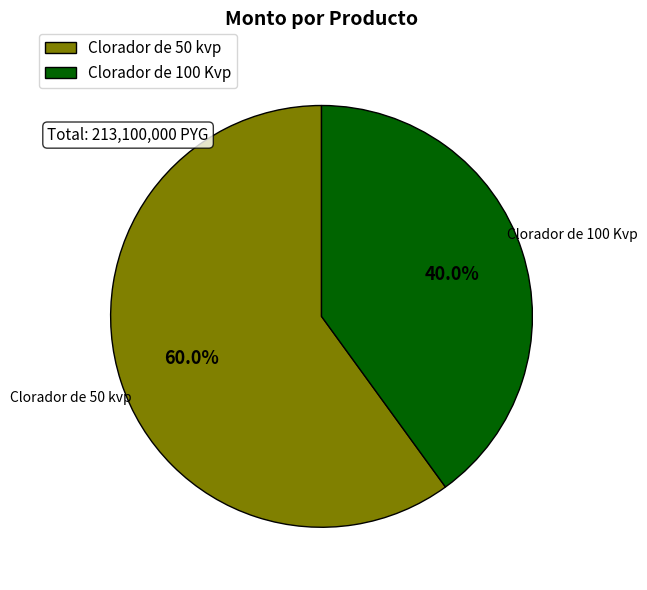

To the nearest percent, what is the average slice percentage?

50%